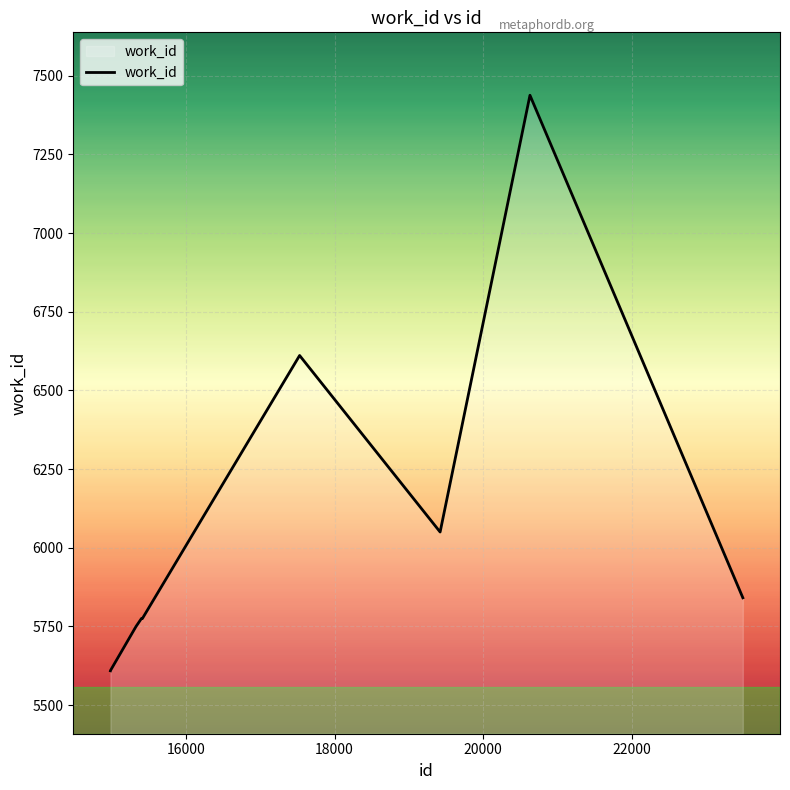

What is the difference between the maximum and minimum values?

1829